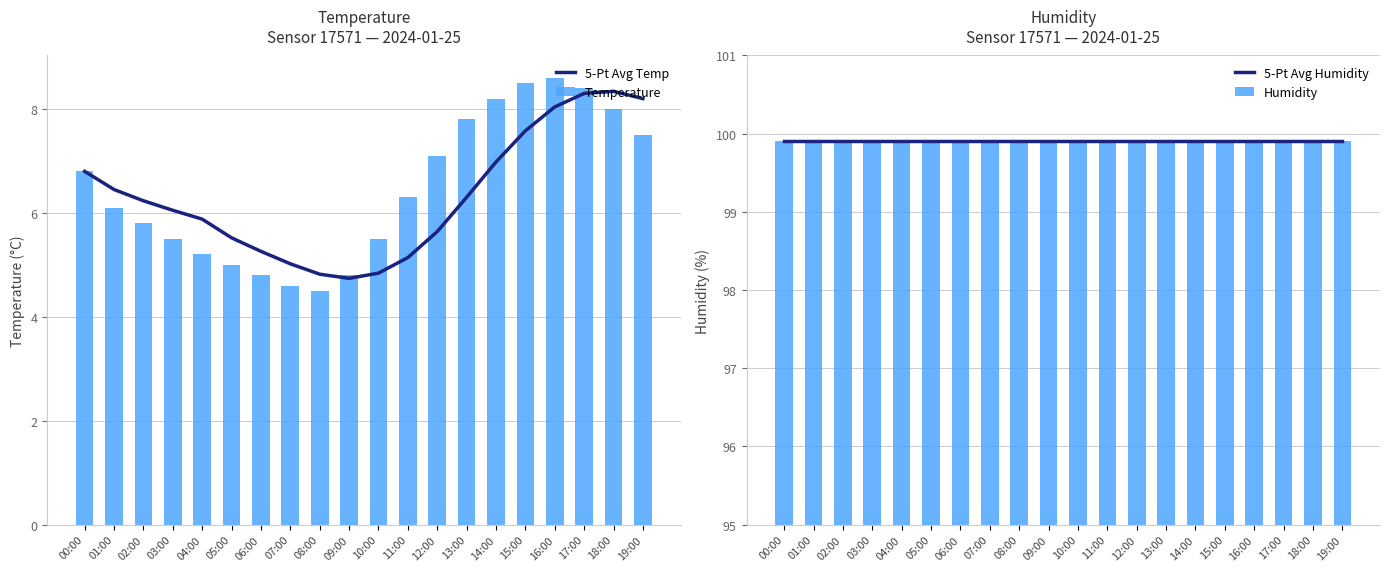

List the series in order of their peak value, lowest first.

5-Pt Avg Temp, Temperature, Humidity, 5-Pt Avg Humidity